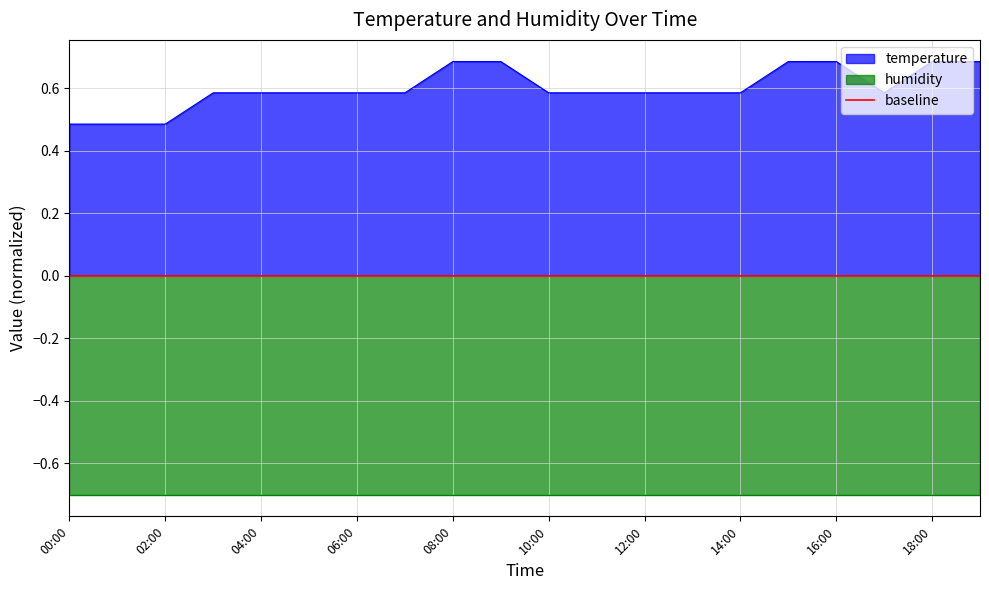

What position from the right is 16:00?

4